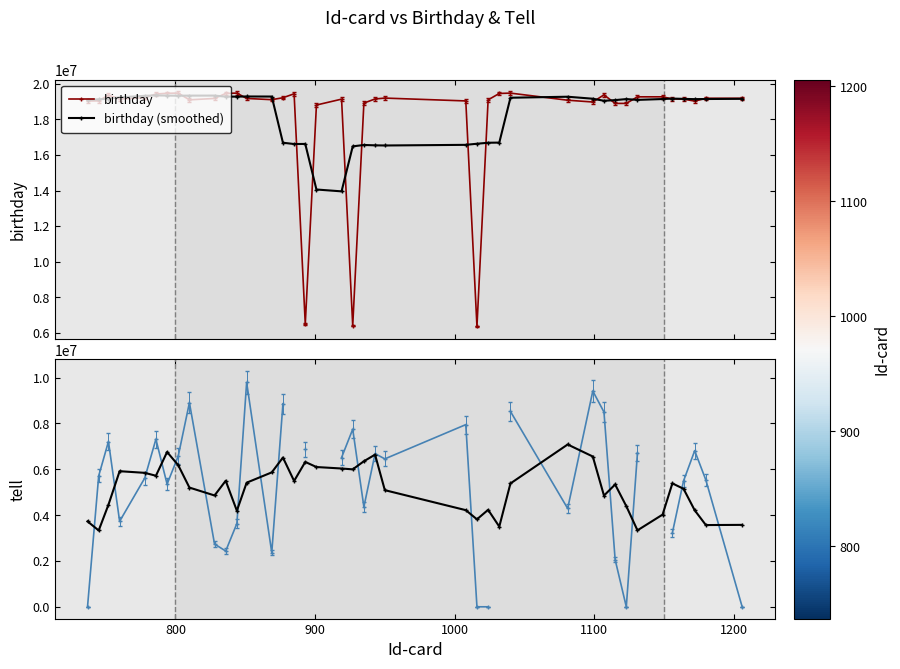

True or false: birthday has more than 2 interior local peaks.

True